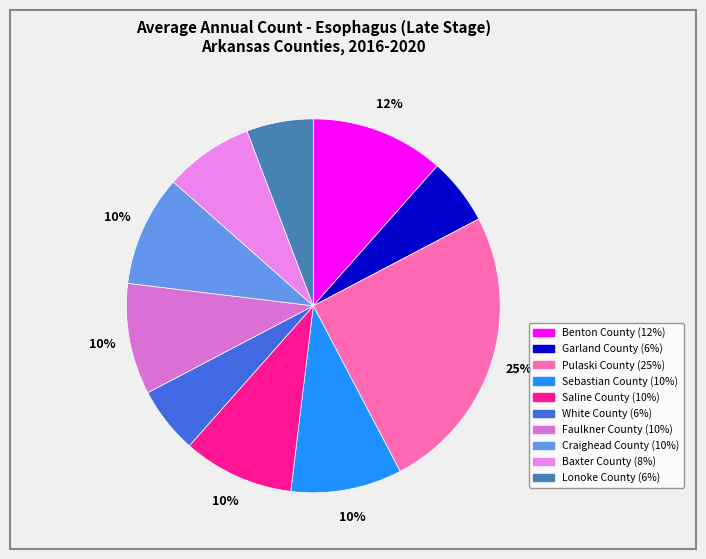

To the nearest percent, what is the combined percentage of Pulaski County and White County?

31%